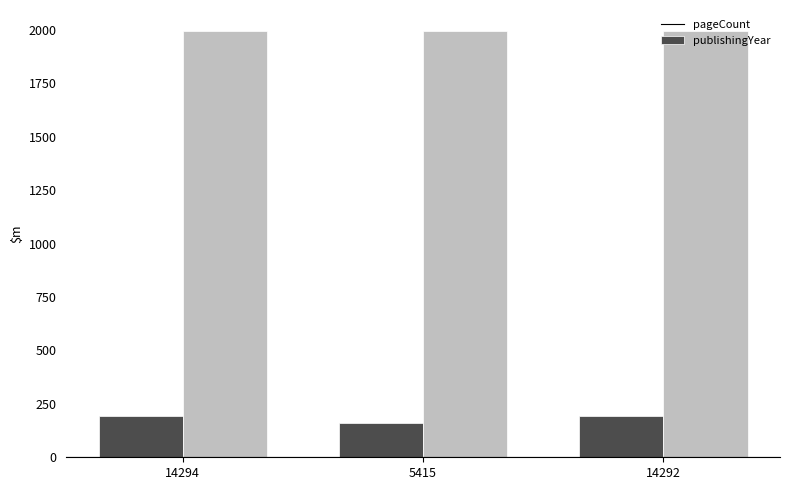

What is the maximum value shown in the chart?

1993